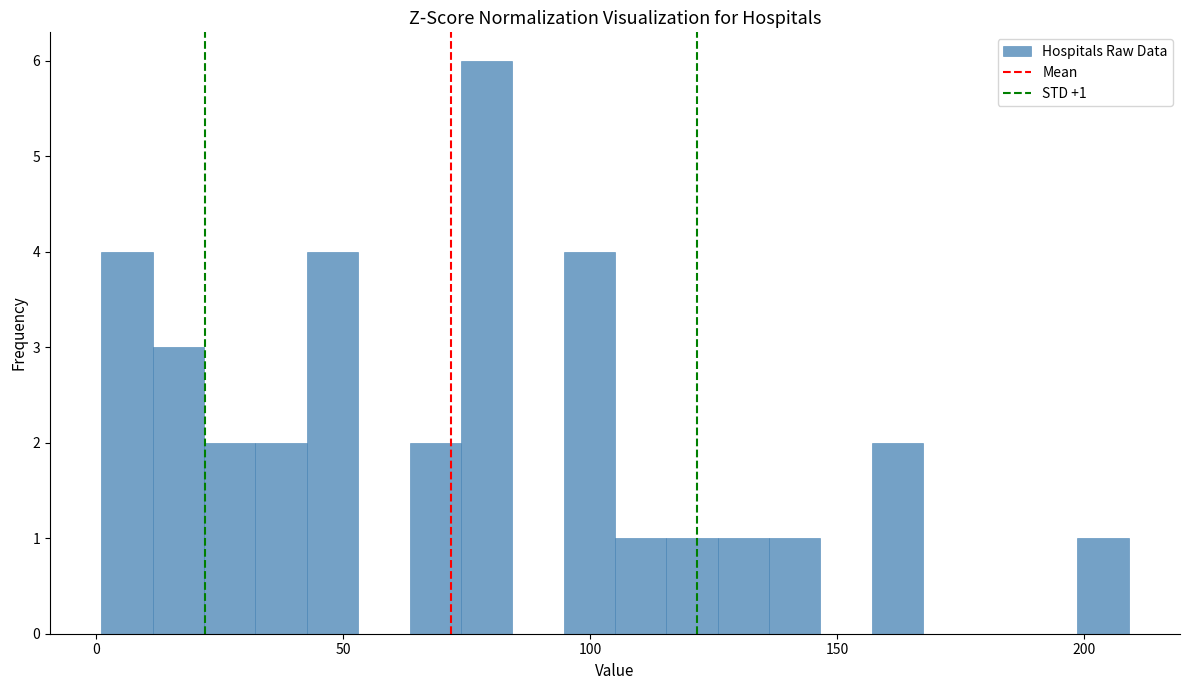

Around what value on the x-axis is the tallest bar? Give the approximate position of its centre, as read against the axis.

80